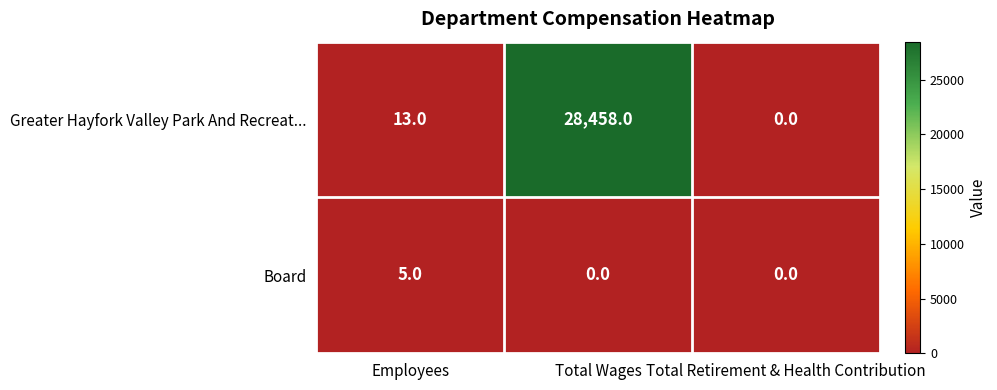

What is the sum of the Greater Hayfork Valley Park And Recreat... values at Employees and Total Retirement & Health Contribution?

13